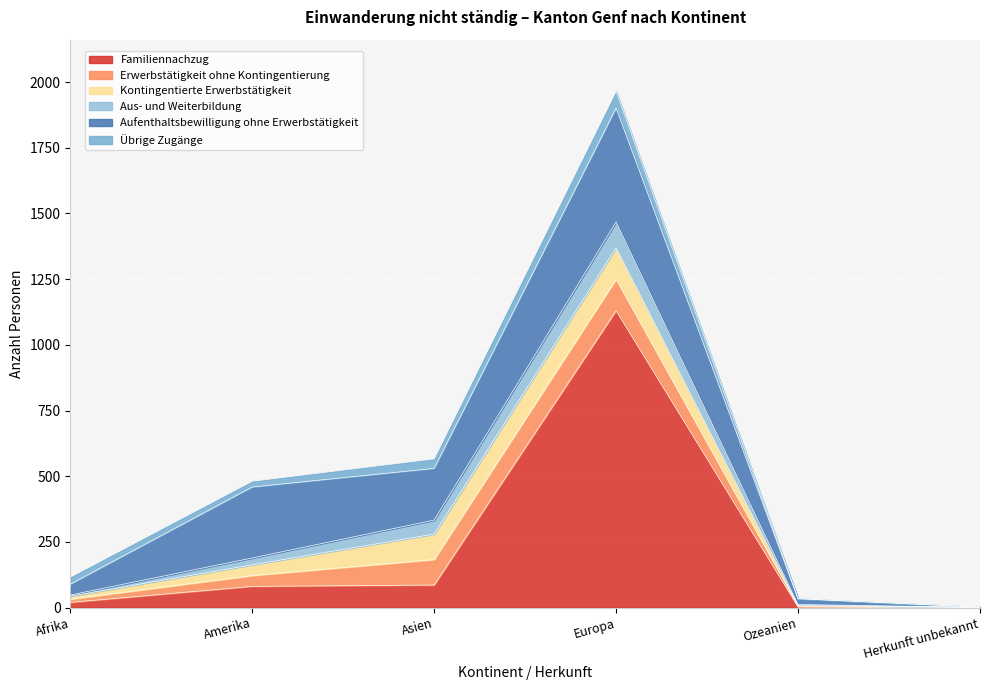

How many positive values does the Aus- und Weiterbildung series have?

5